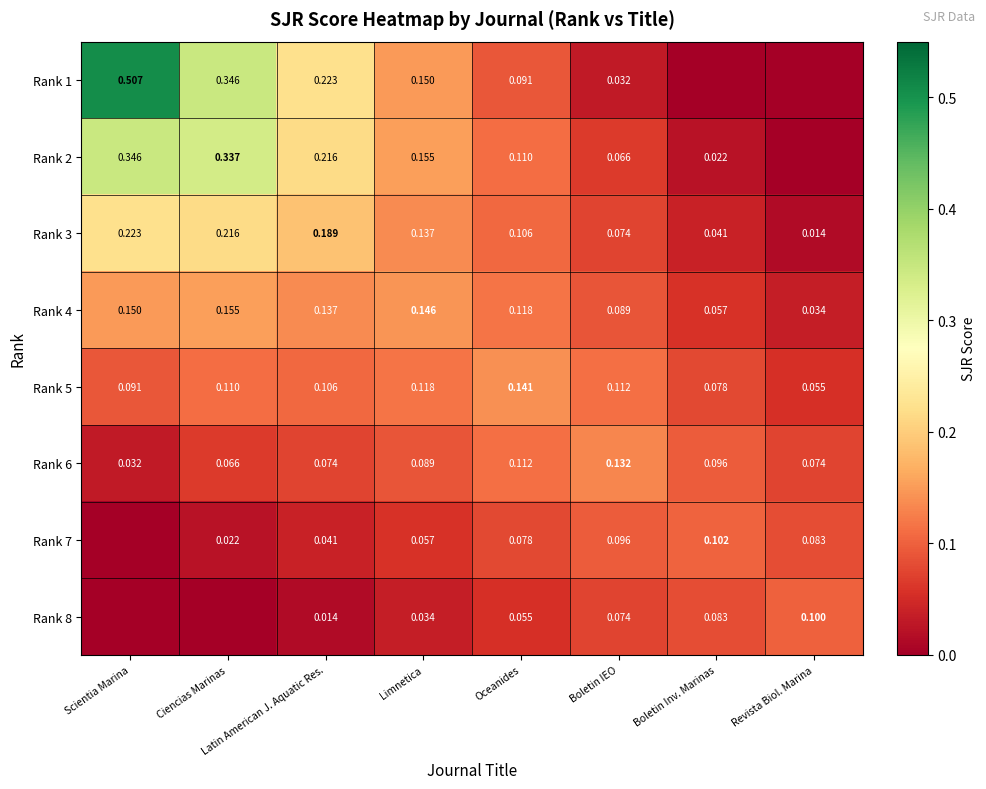

At which label is Rank 6 closest to 0?

Scientia Marina